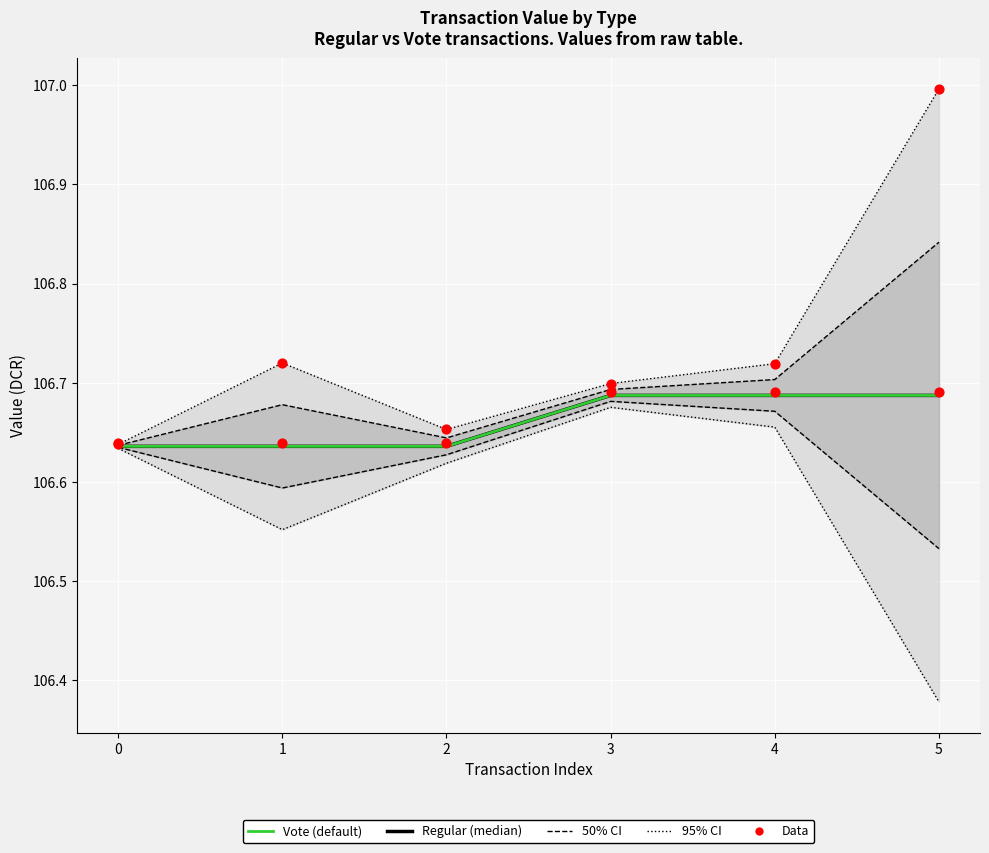

Which series reaches the maximum Y coordinate?

95% CI (Regular)